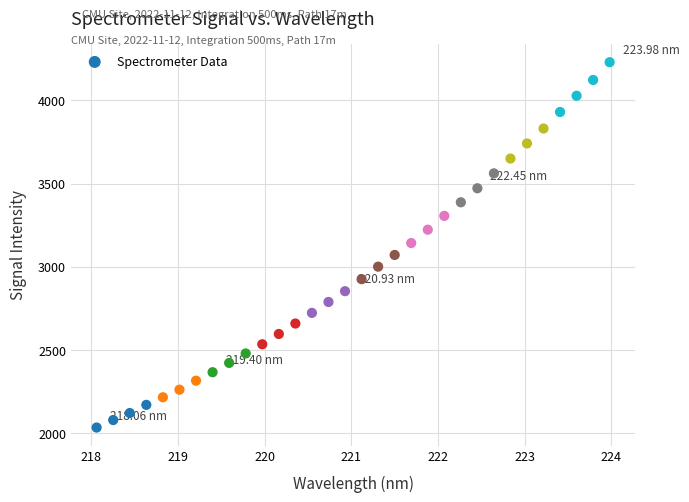

What is the range of Y values (max minus min)?

2192.7